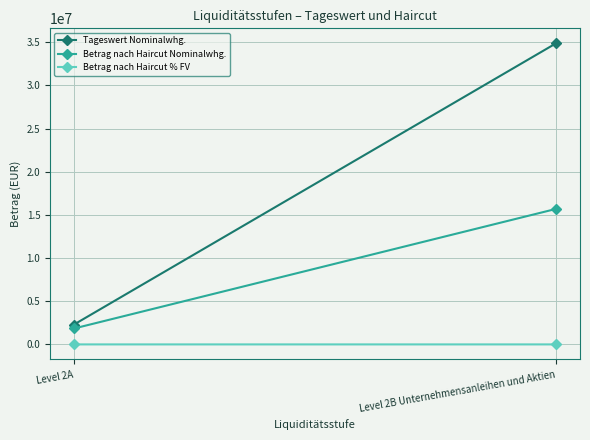

At Level 2B Unternehmensanleihen und Aktien, list the series in order from smallest to largest.

Betrag nach Haircut % FV, Betrag nach Haircut Nominalwhg., Tageswert Nominalwhg.